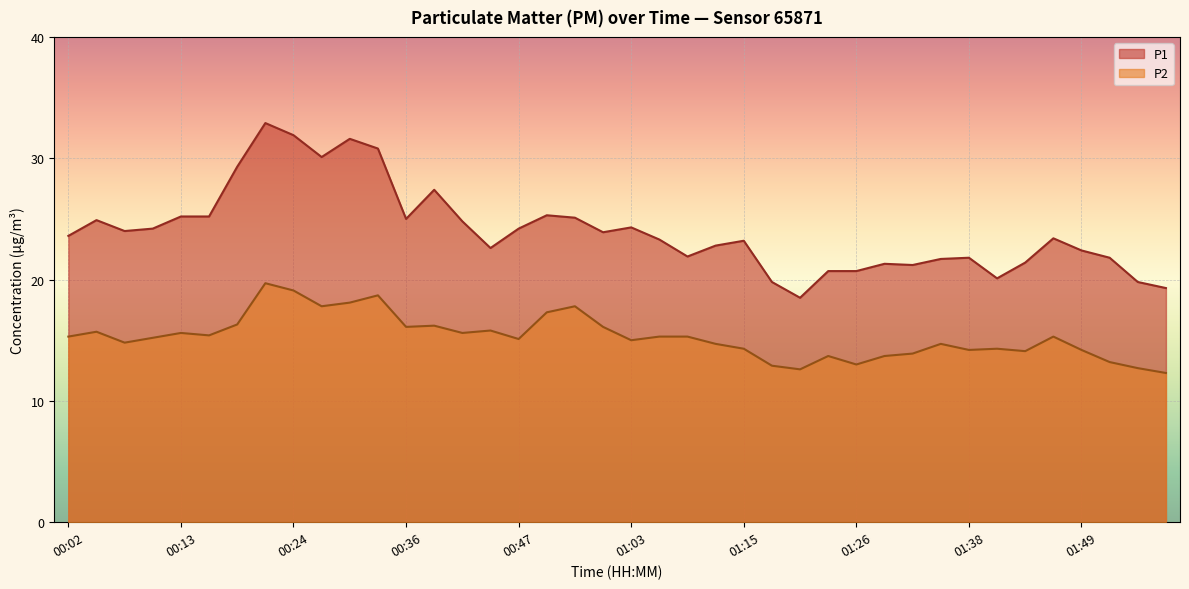

Is the value of P1 at 01:38 greater than the value of P2 at 00:54?

Yes